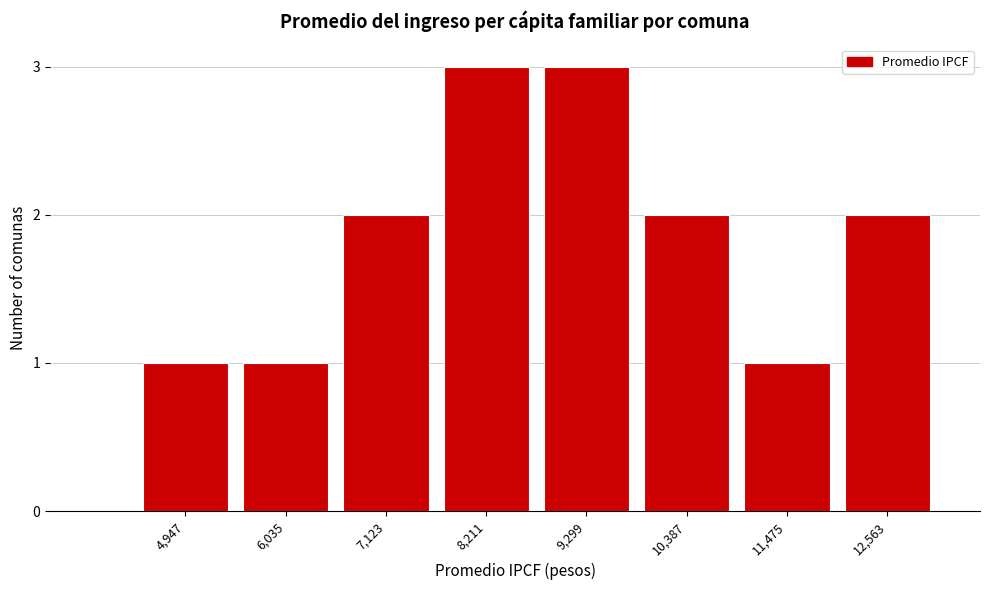

Reading right to left, list all the values displayed in this chart.

2	1	2	3	3	2	1	1